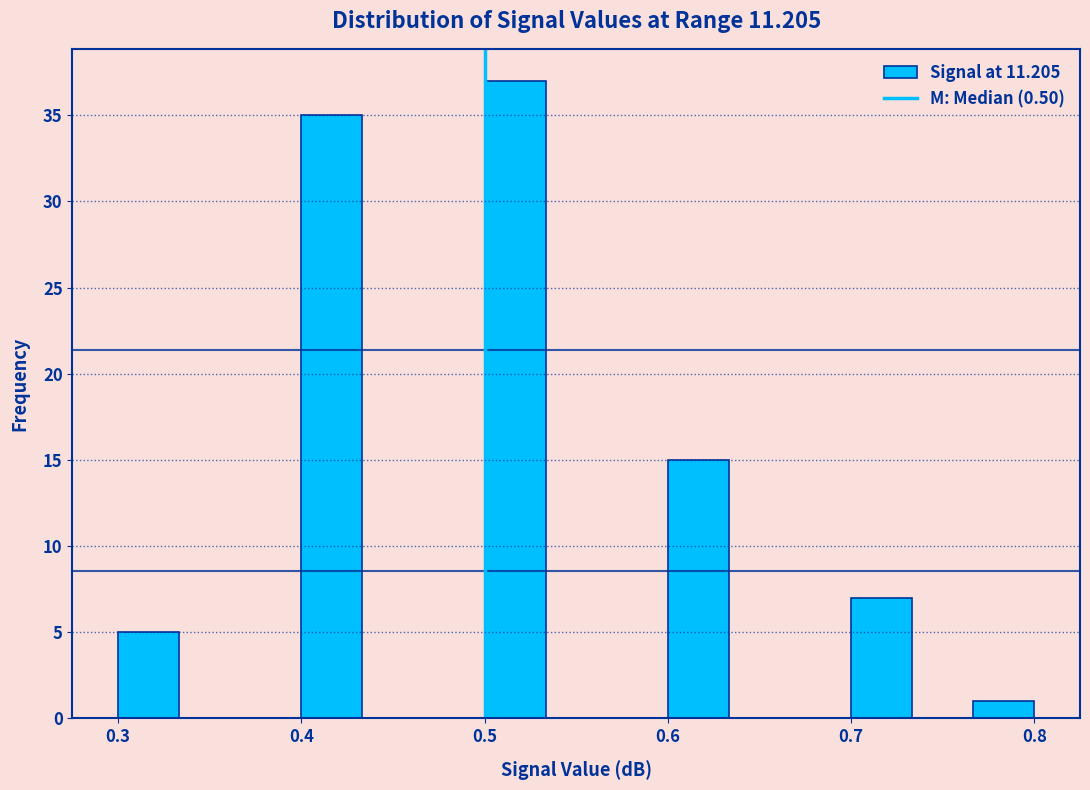

Read against the x-axis, roughly where is the centre of the tallest bar?

0.52